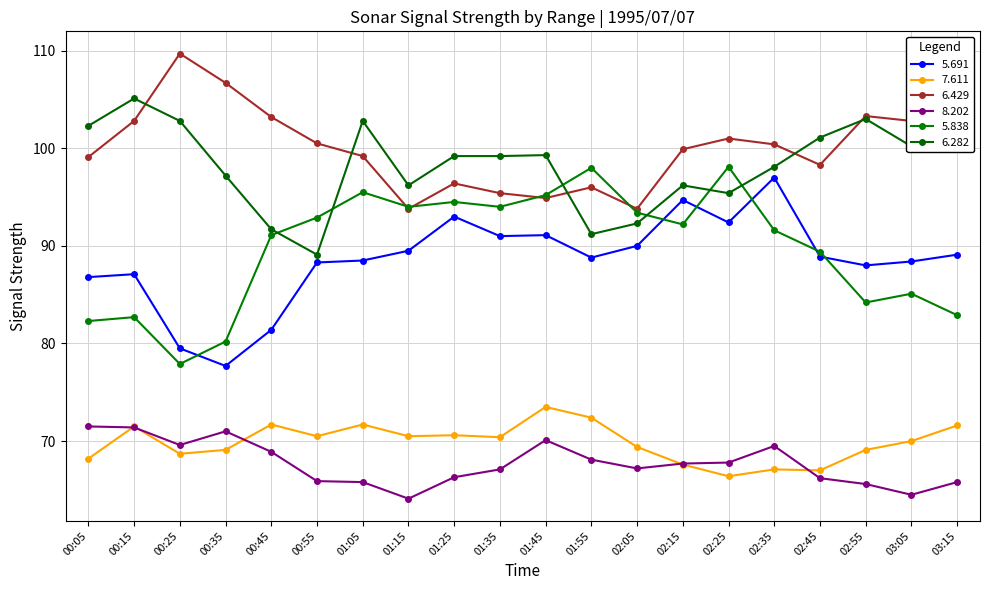

Which series has the largest range (max minus min)?

5.838